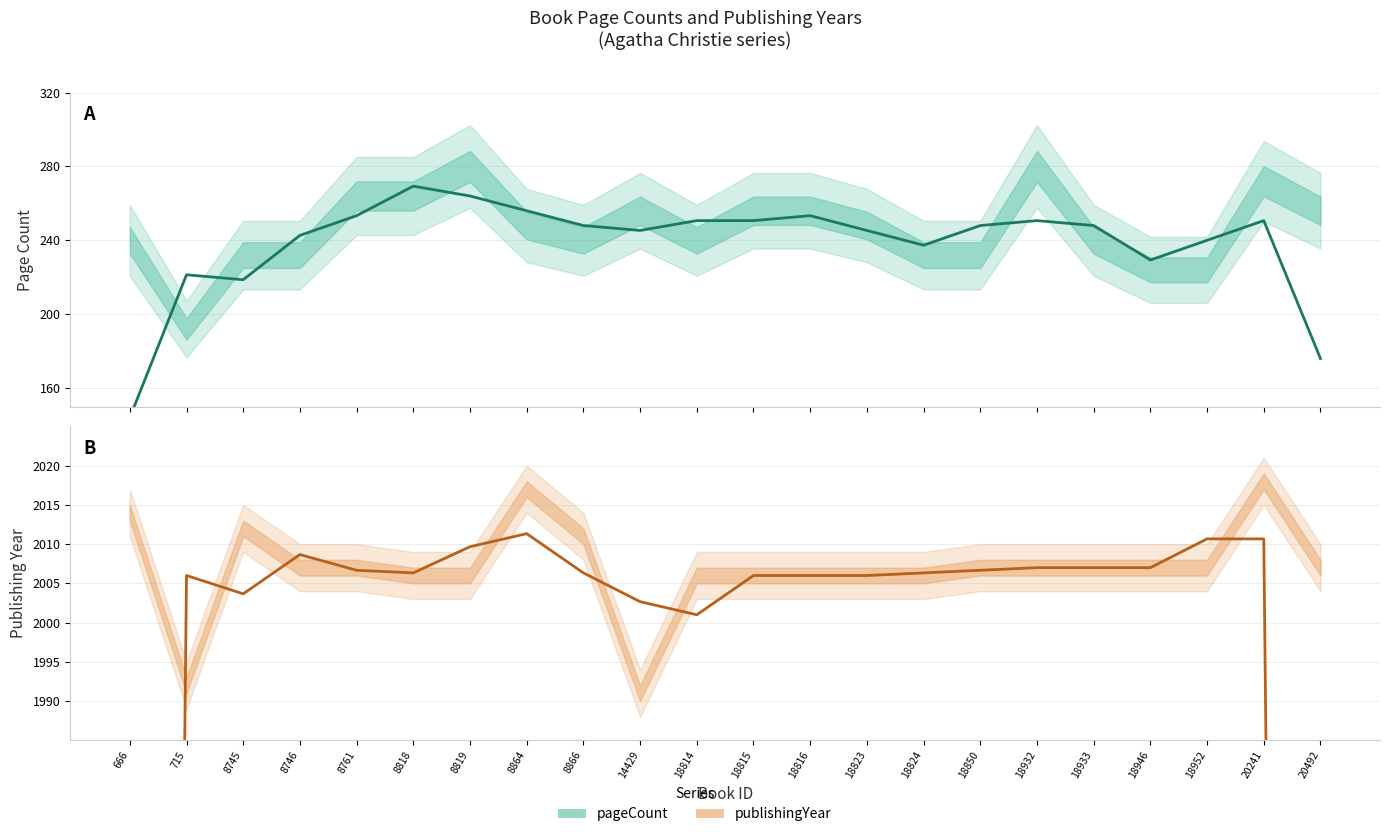

Which label corresponds to the smallest value in the chart?

666